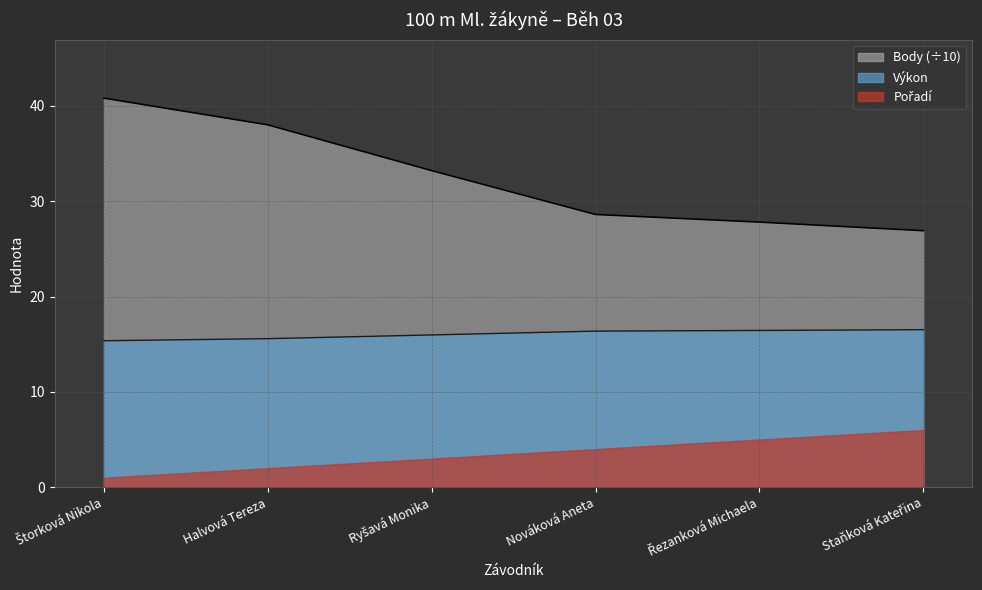

What is the lowest value of the Výkon series?

15.4